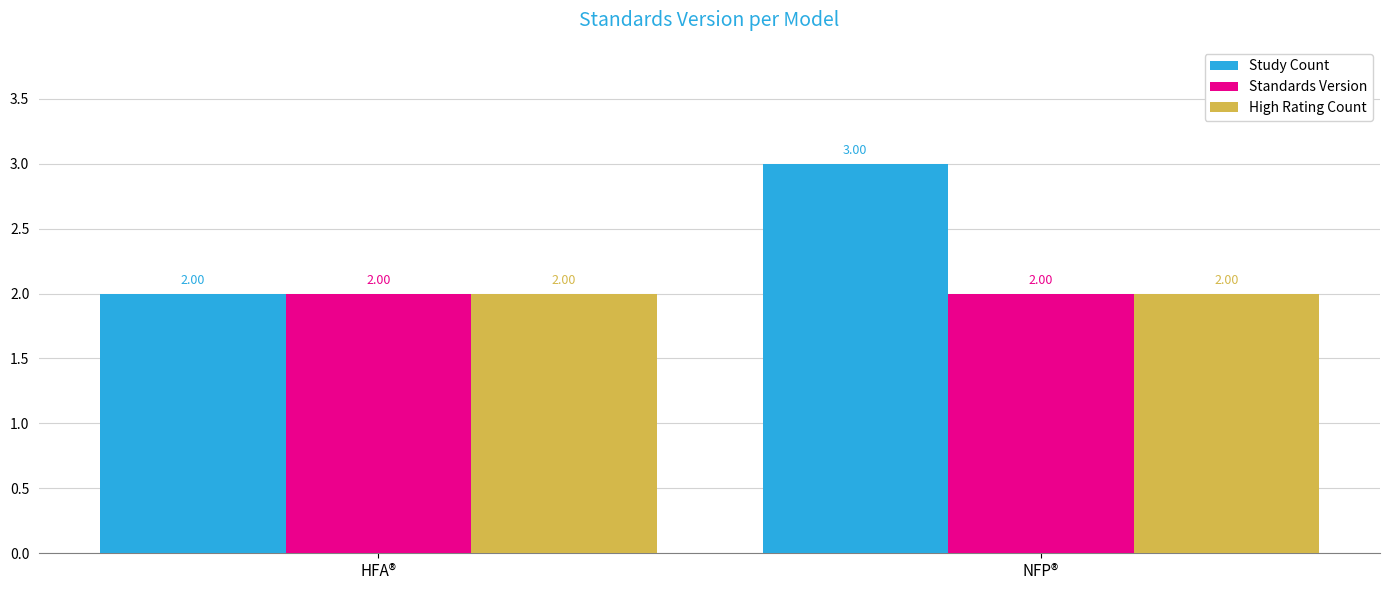

Count the number of categories in the chart.

2